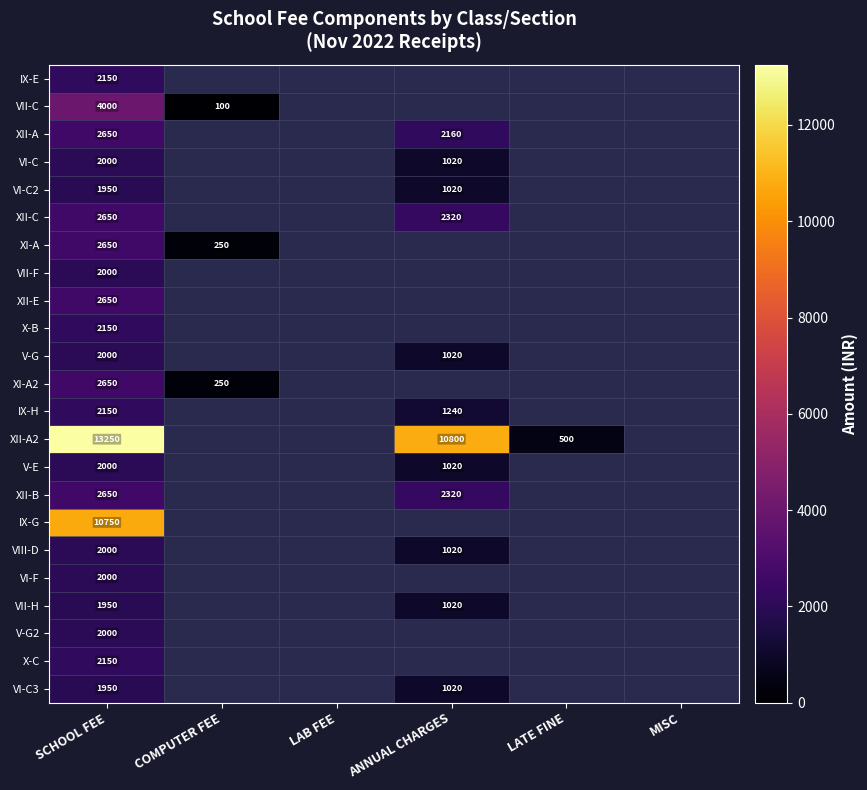

True or false: X-B has a value of 3714 at SCHOOL FEE.

False